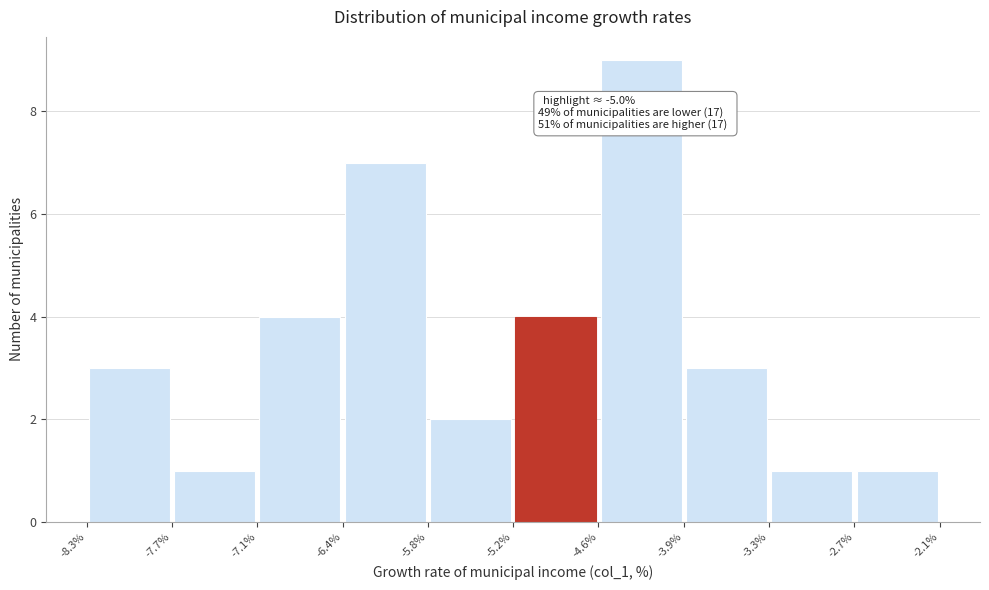

Which range on the x-axis has the tallest bar?

-4.6% to -3.9%